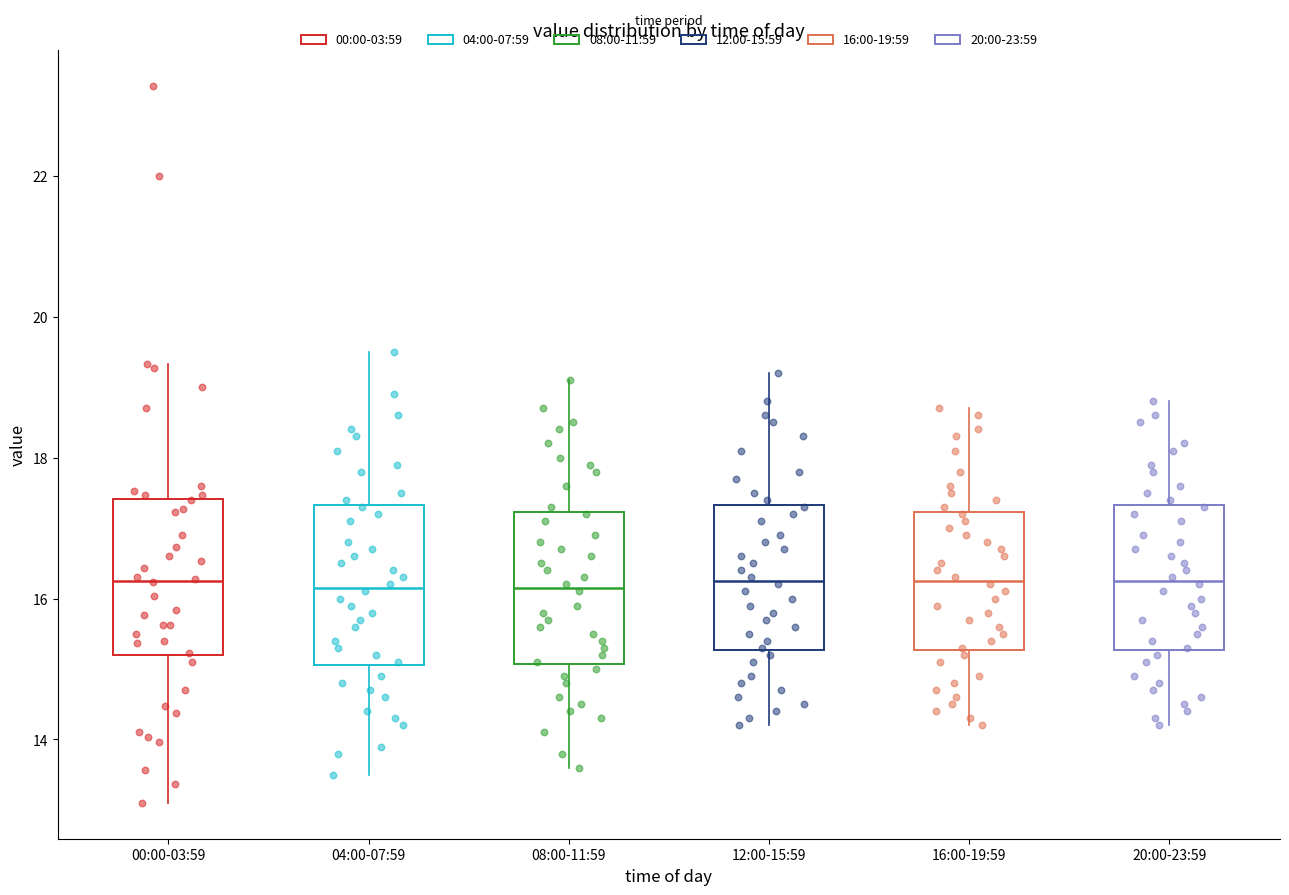

Where is the upper edge of the box for 20:00-23:59 on the y-axis? The values are not printed on the chart, so give them approximately, as read against the axis.

17.4